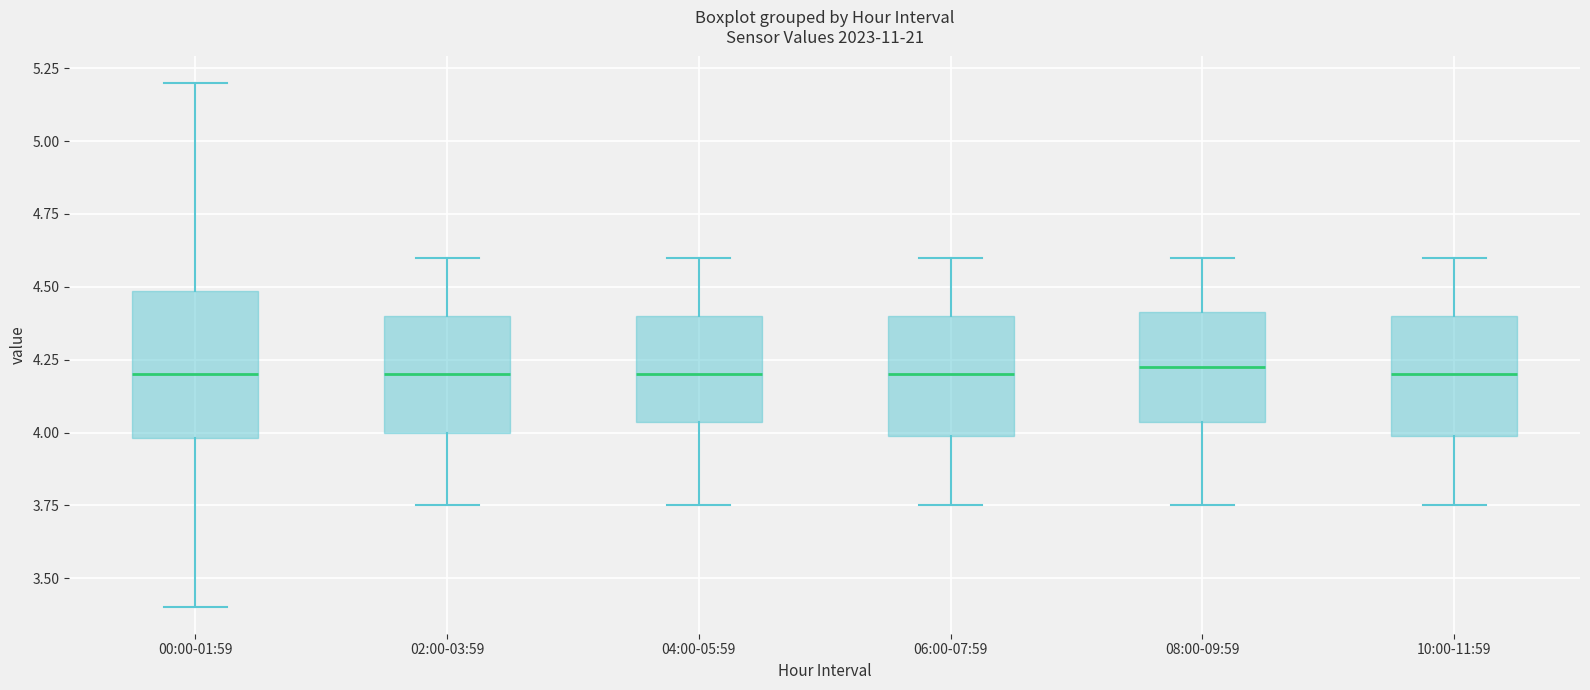

Comparing the boxes themselves (not the whiskers), which one is the tallest?

00:00-01:59